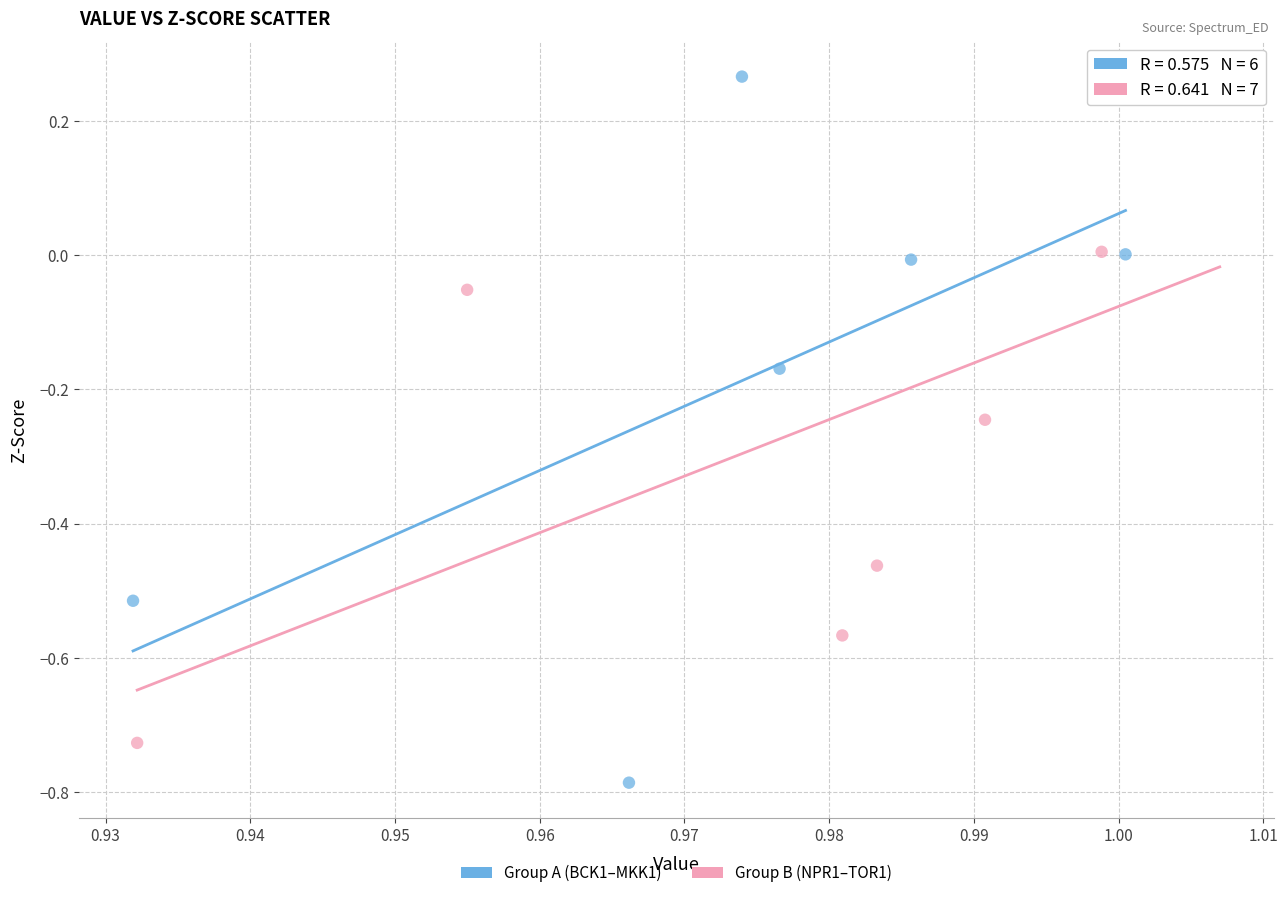

Which series reaches the minimum Y coordinate?

Group A (BCK1–MKK1)